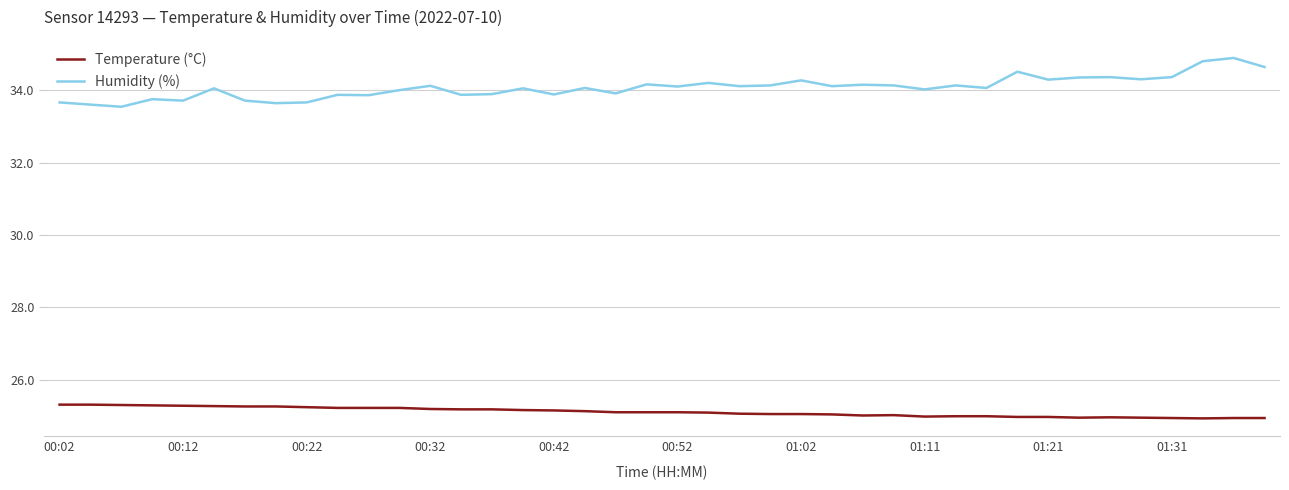

True or false: Humidity (%) and Temperature (°C) cross at least once.

False